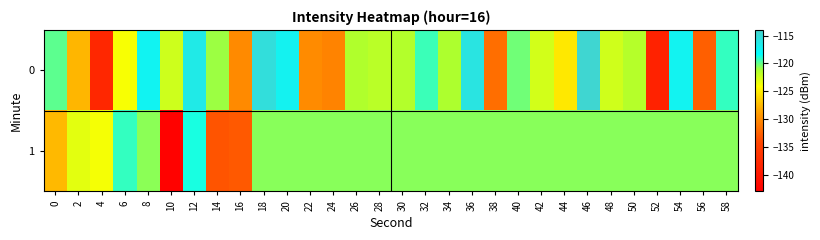

What is the total value across all series at 44?

-245.9